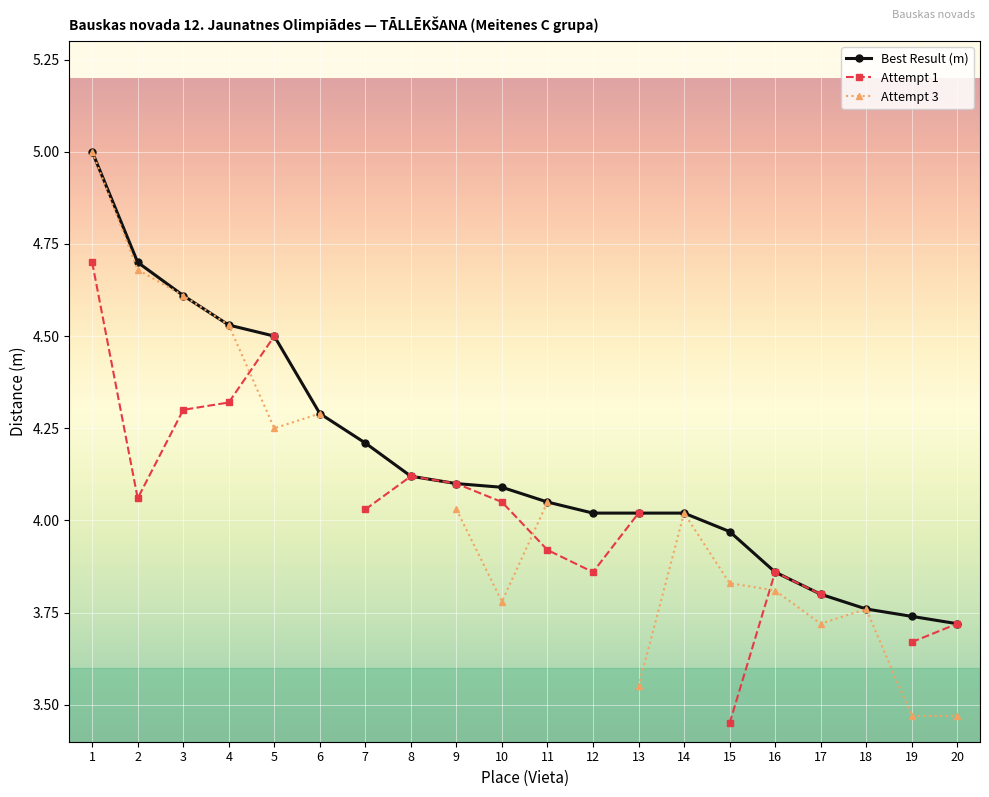

What is the maximum value for Best Result (m)?

5.0